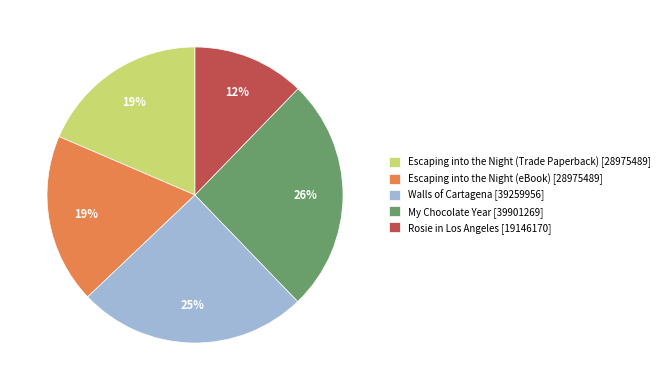

To the nearest percent, what is the average slice percentage?

20%